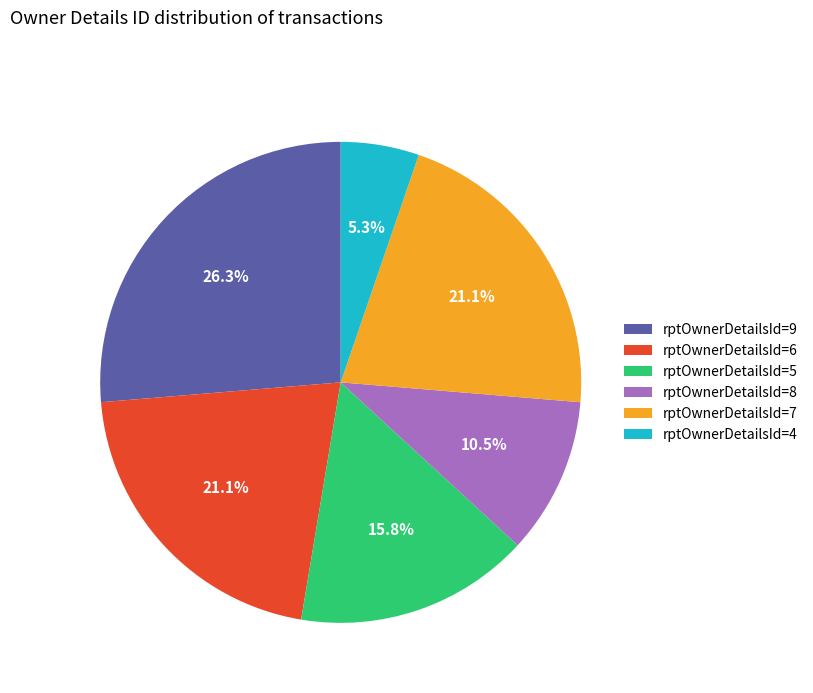

How many slices are in this pie chart?

6